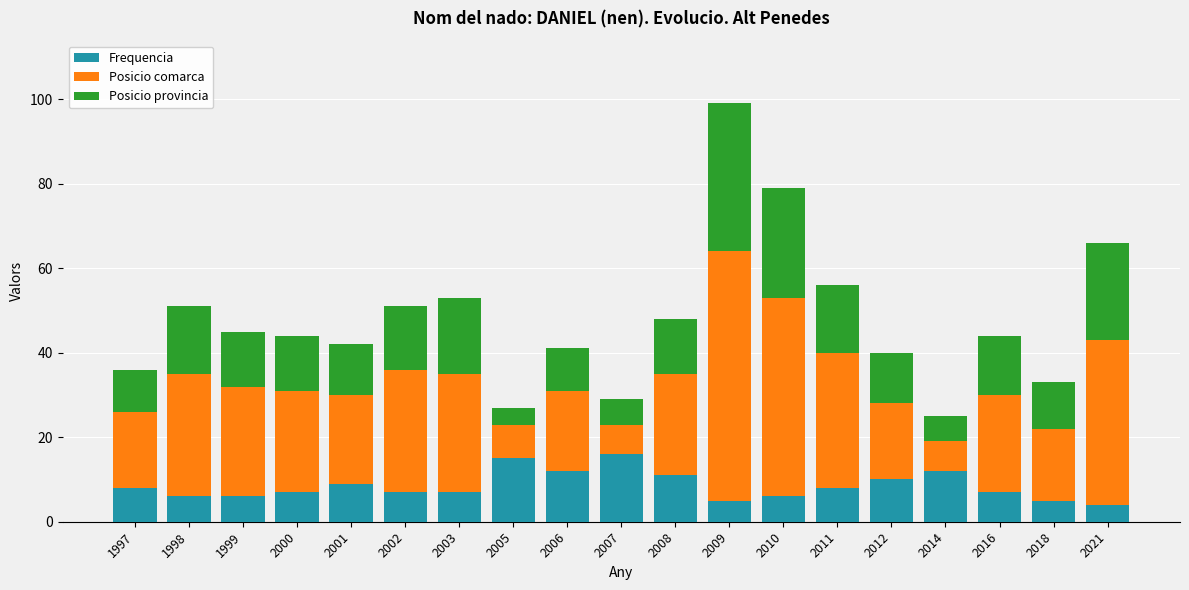

The value of Frequencia at 2006 is 8. True or false?

False